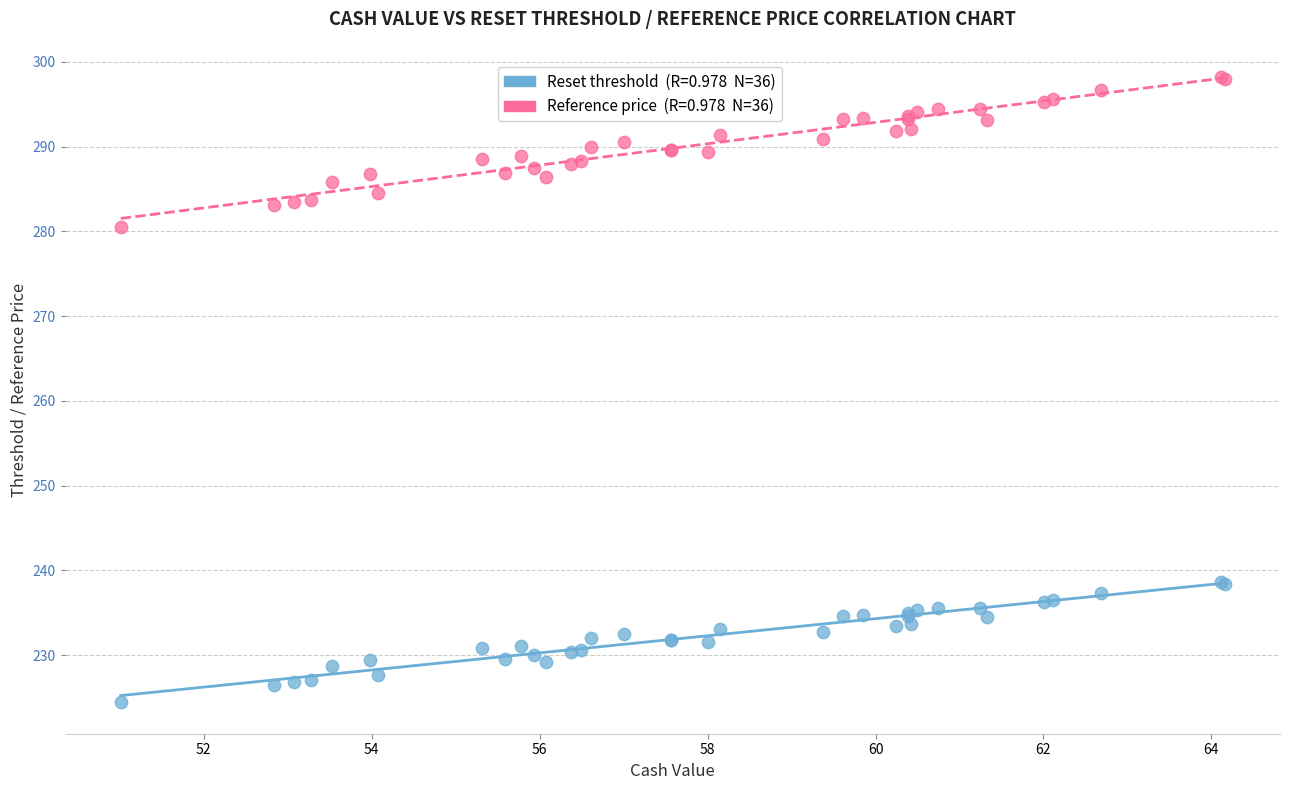

Across all series, what Y value is closest to 261?

280.5